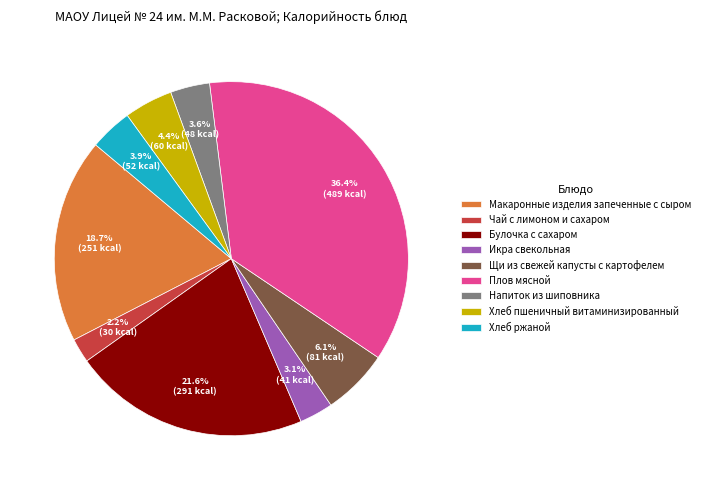

Which slice is the smallest?

Чай с лимоном и сахаром